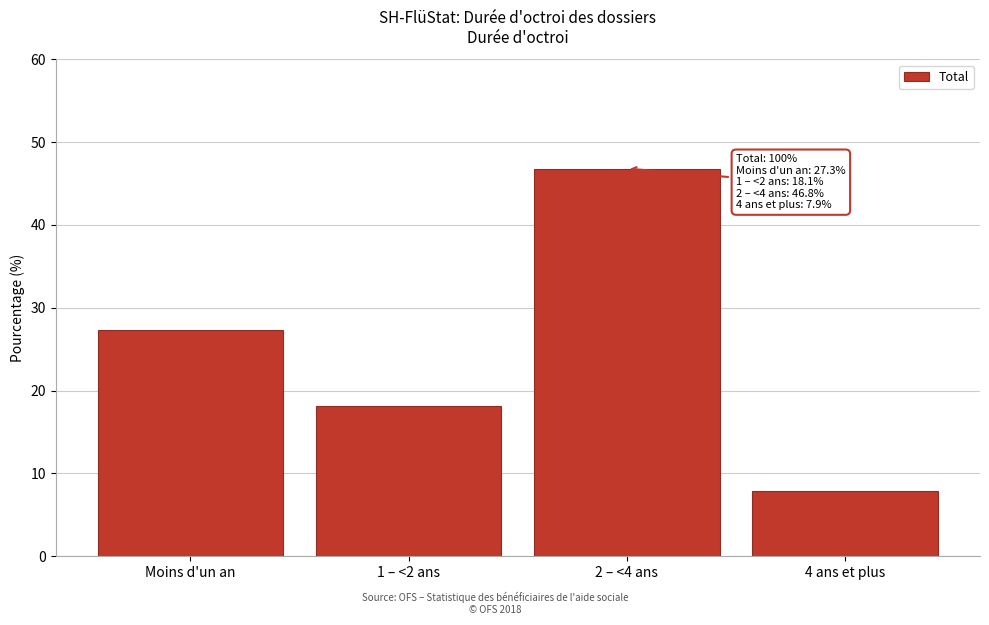

Reading left to right, list all the values displayed in this chart.

27.3	18.1	46.8	7.9